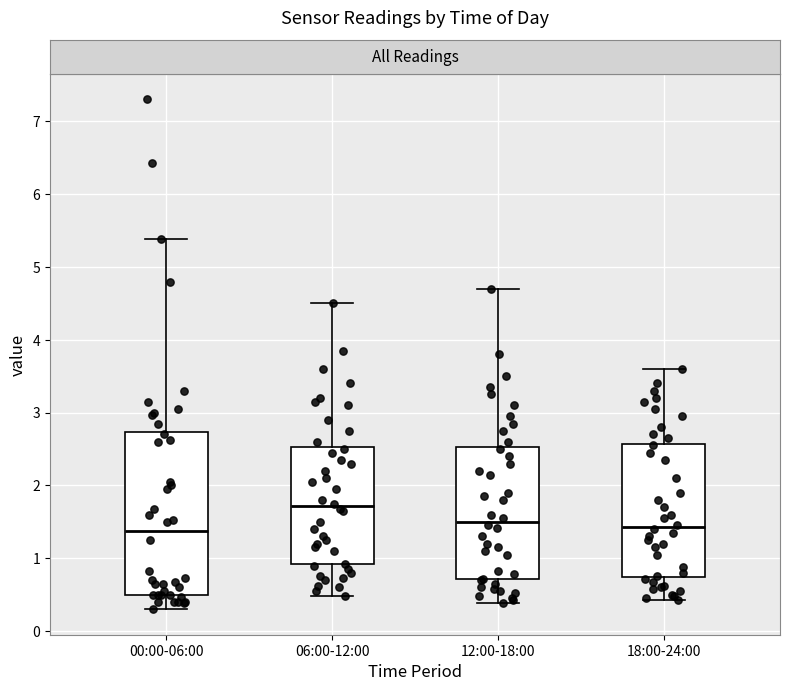

Reading left to right, read every box against the y-axis: the position of its median line, the range the box covers, and the ends of its whiskers. The values are not printed on the chart, so give them approximately, as read against the axis.

00:00-06:00: median 1.4, box 0.5 to 2.7, whiskers 0.3 to 5.4
06:00-12:00: median 1.7, box 0.9 to 2.5, whiskers 0.5 to 4.5
12:00-18:00: median 1.5, box 0.7 to 2.5, whiskers 0.4 to 4.7
18:00-24:00: median 1.4, box 0.7 to 2.6, whiskers 0.4 to 3.6